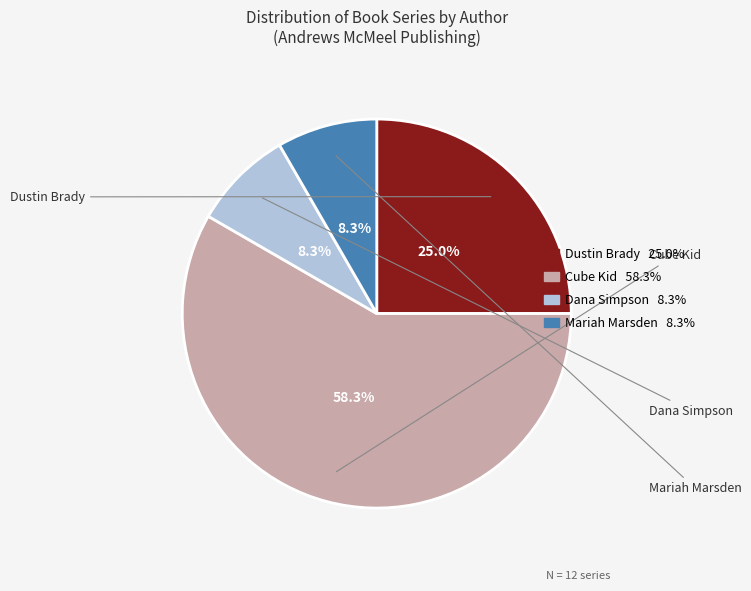

To the nearest percent, what is the average slice percentage?

25%